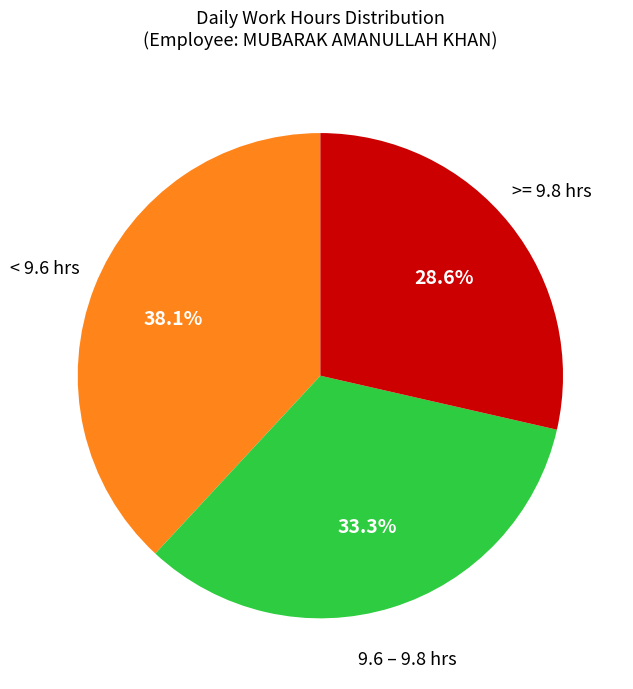

Is there any slice that represents more than half of the pie?

No